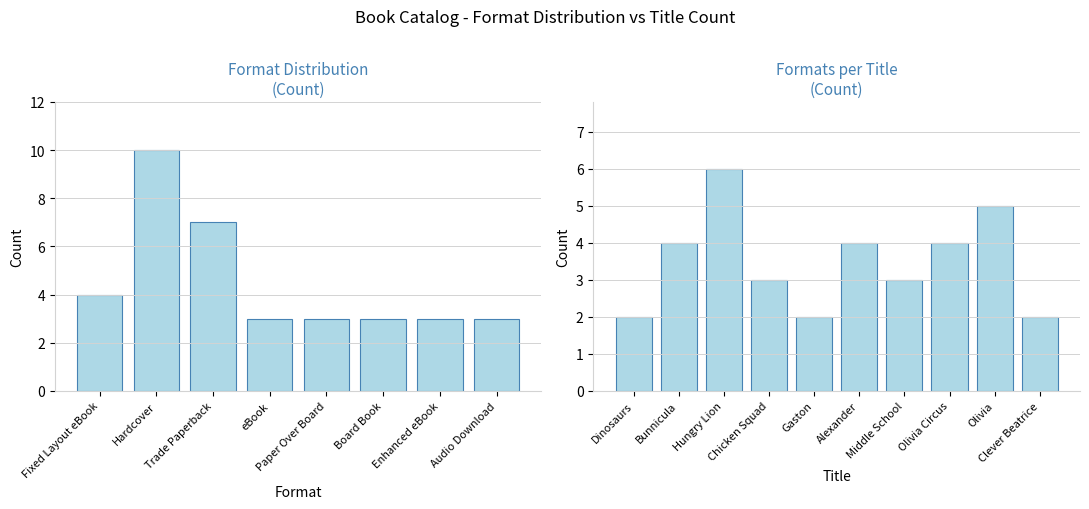

What is the difference between the values at Chicken Squad and Clever Beatrice?

1